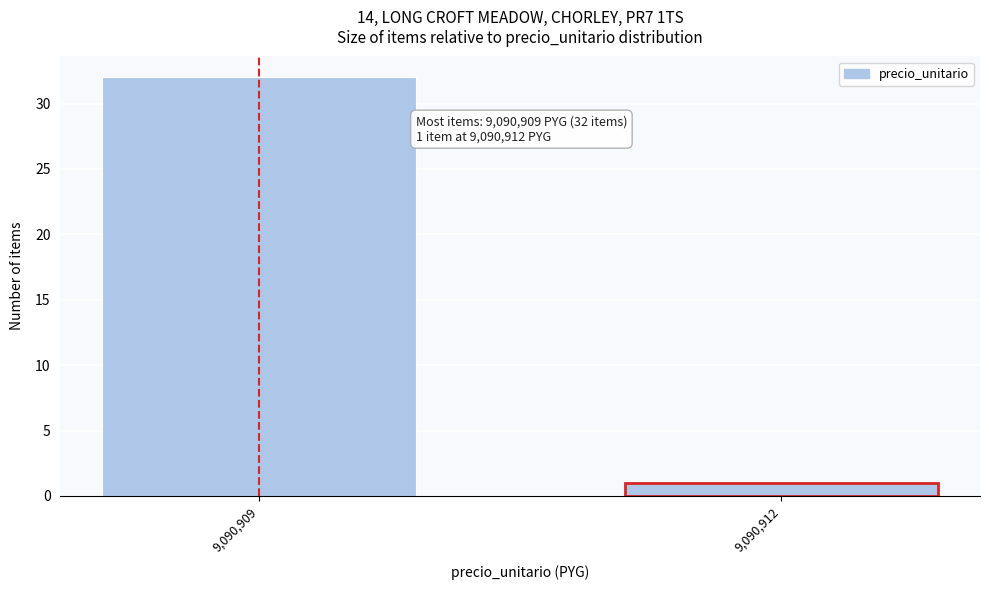

Reading left to right, transcribe all the data shown in this chart.

9,090,909=32	9,090,912=1